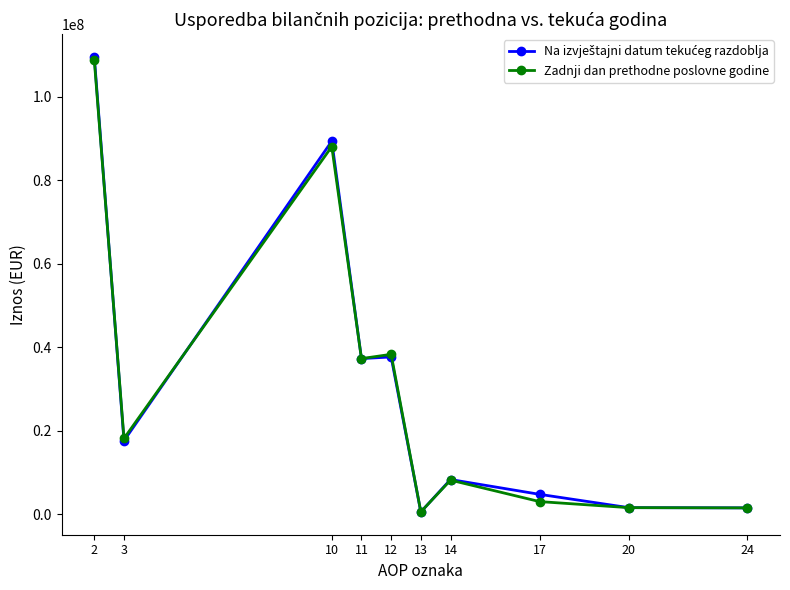

Which series changed the most between 12 and 24?

Zadnji dan prethodne poslovne godine